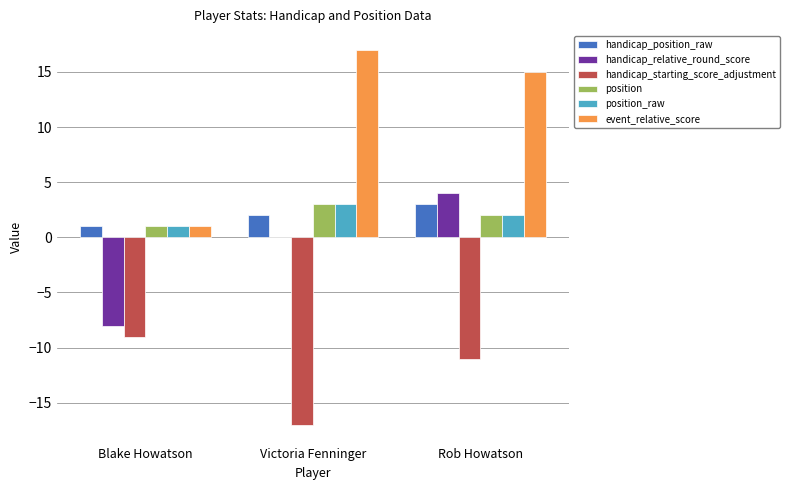

What are all the series names shown in the legend?

handicap_position_raw, handicap_relative_round_score, handicap_starting_score_adjustment, position, position_raw, event_relative_score